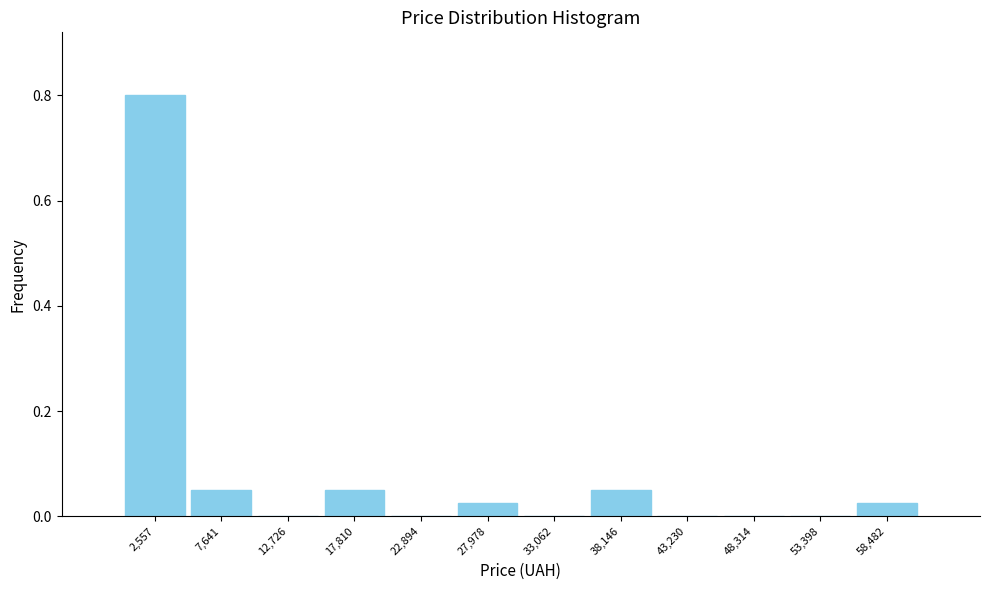

Reading left to right, transcribe this chart: for each bar, give the range it covers on the x-axis and its height. Neither the bar edges nor the heights are printed on the chart, so give them approximately, as read against the axes.

0 to 5000: 0.80
5000 to 10000: 0.06
10000 to 15000: 0
15000 to 20000: 0.06
20000 to 25000: 0
25000 to 31000: 0.02
31000 to 36000: 0
36000 to 41000: 0.06
41000 to 46000: 0
46000 to 51000: 0
51000 to 56000: 0
56000 to 61000: 0.02